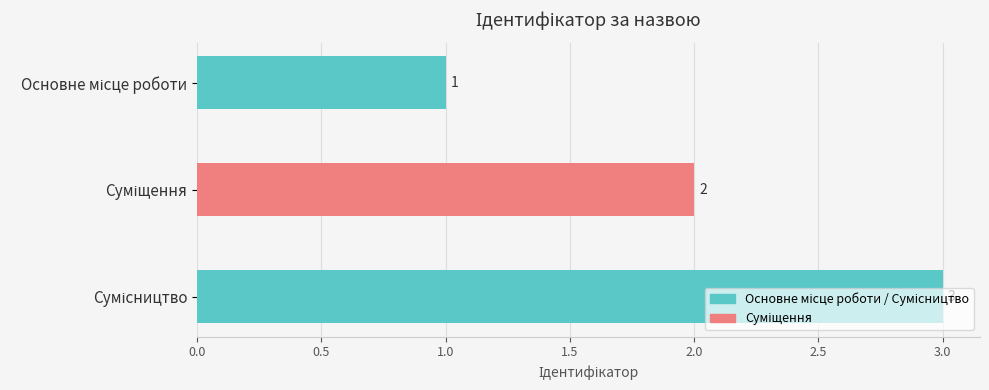

How many values are between 1 and 3?

3